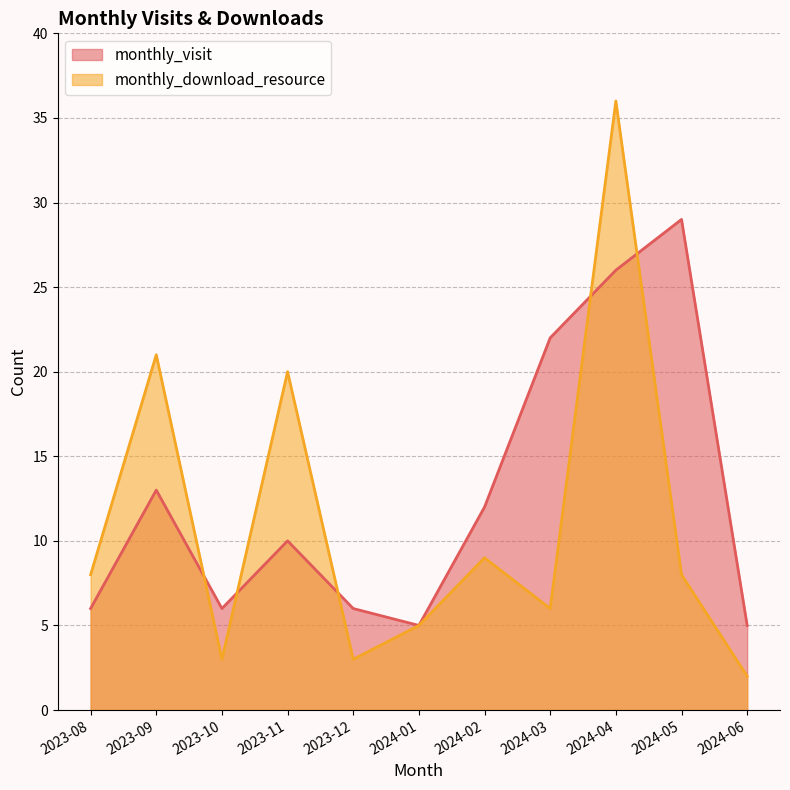

Reading left to right, extract all data points from this chart.

monthly_visit: 2023-08=6	2023-09=13	2023-10=6	2023-11=10	2023-12=6	2024-01=5	2024-02=12	2024-03=22	2024-04=26	2024-05=29	2024-06=5
monthly_download_resource: 2023-08=8	2023-09=21	2023-10=3	2023-11=20	2023-12=3	2024-01=5	2024-02=9	2024-03=6	2024-04=36	2024-05=8	2024-06=2